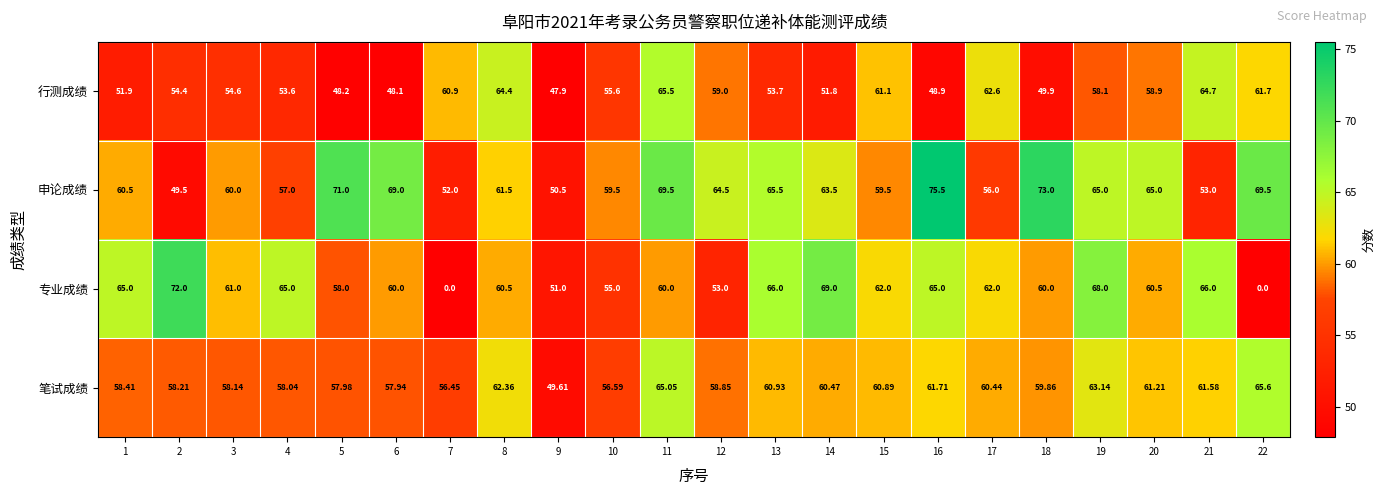

Is the value of 笔试成绩 at 8 greater than the value of 申论成绩 at 19?

No